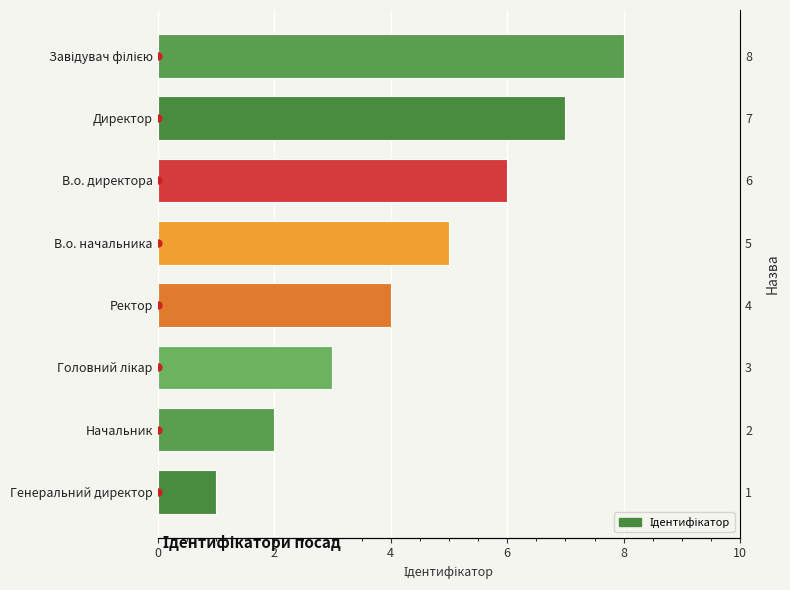

What is the minimum value shown in the chart?

1